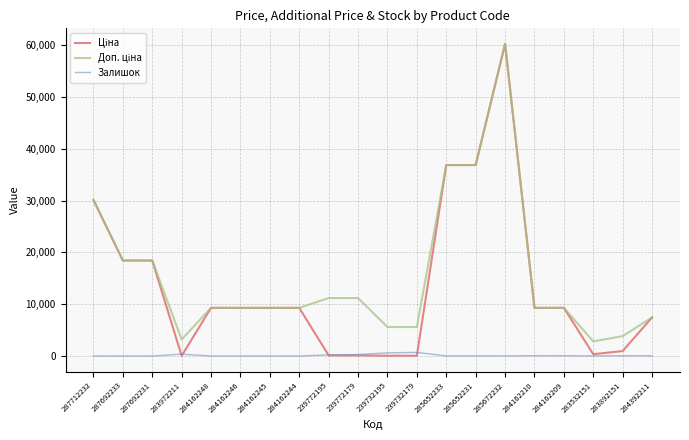

What is the spread (max minus min) of values at 287692233?

18420.9